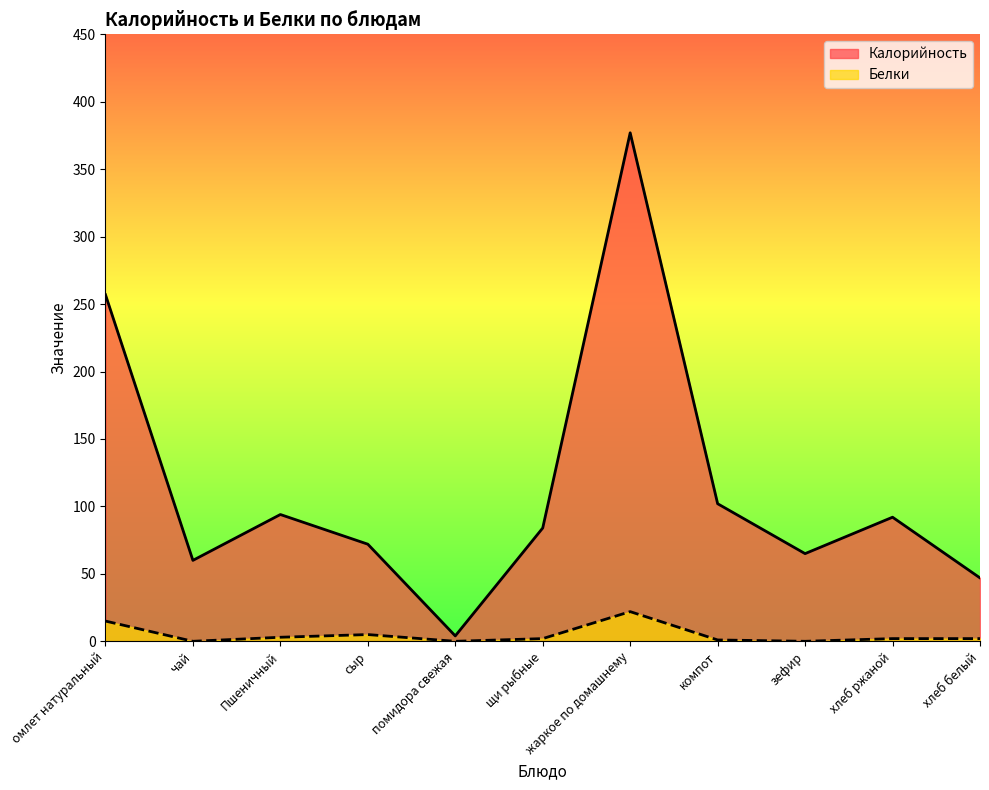

What is the value of the Калорийность point at the 2nd from the left?

60